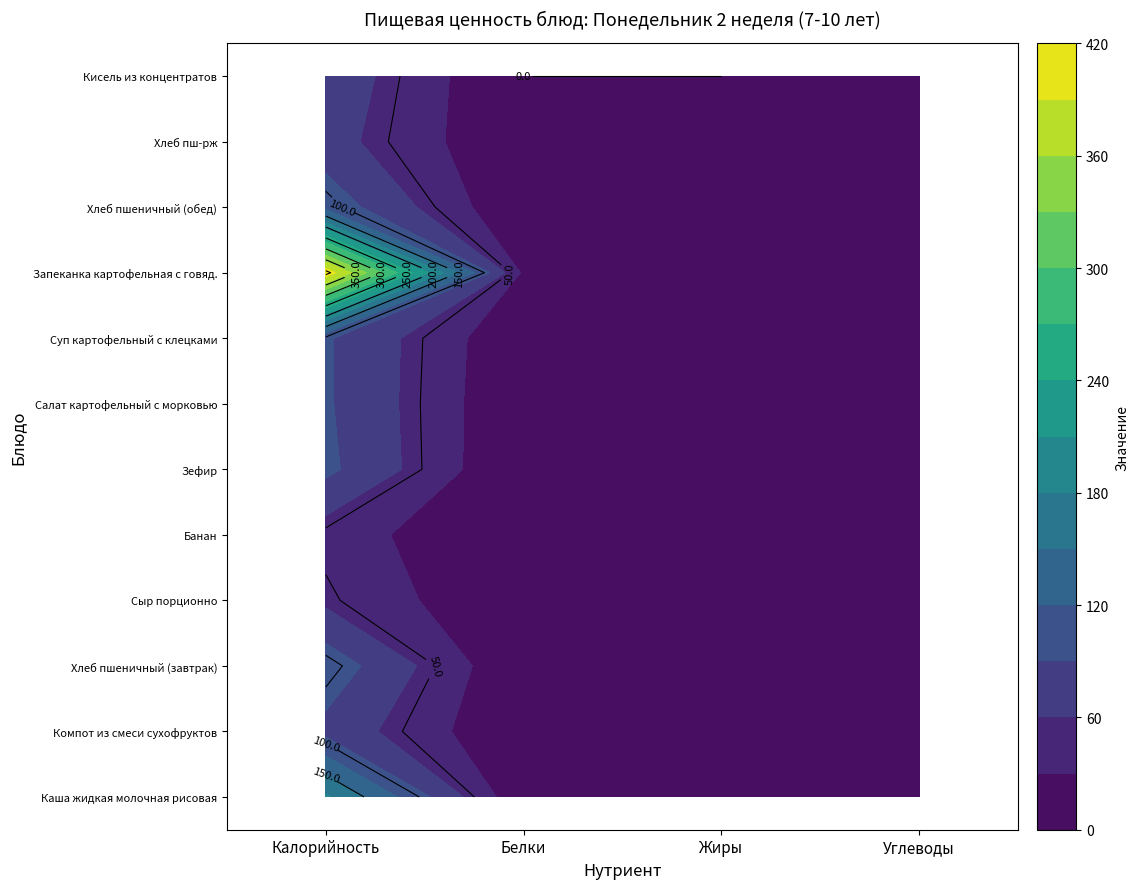

At how many categories does at least one series exceed 45?

1